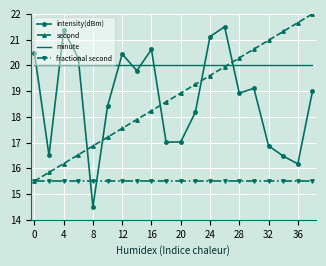

List the series in order of their peak value, highest first.

second, intensity(dBm), minute, fractional second